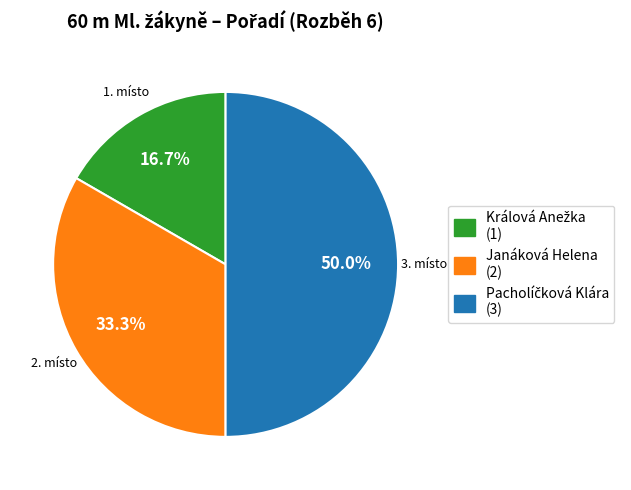

Does Janáková Helena (2) account for over 50% of the chart?

No